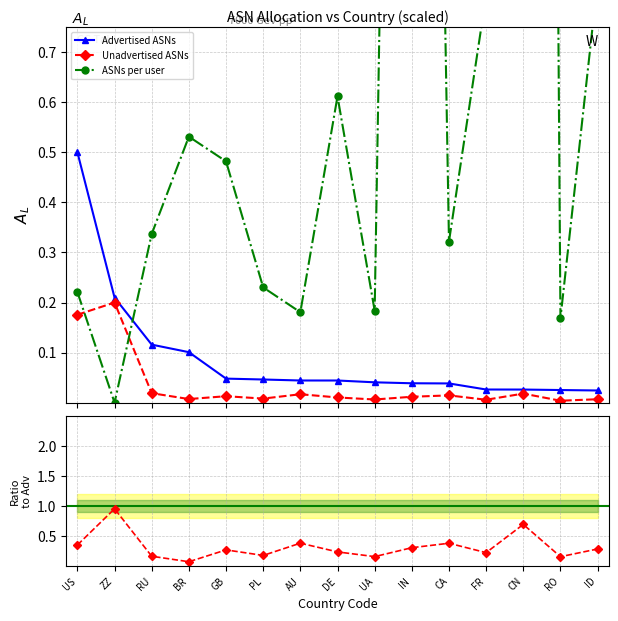

How many intersections are there between Advertised ASNs and Unadv/Adv ratio?

3